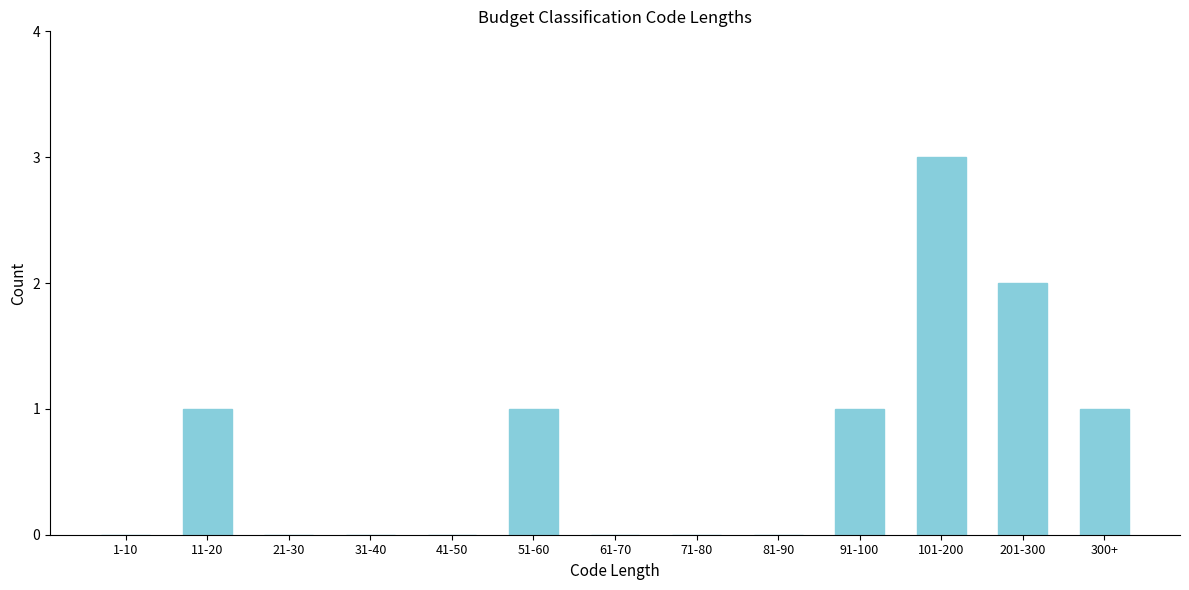

Reading right to left, extract all data points from this chart.

300+=1	201-300=2	101-200=3	91-100=1	81-90=0	71-80=0	61-70=0	51-60=1	41-50=0	31-40=0	21-30=0	11-20=1	1-10=0